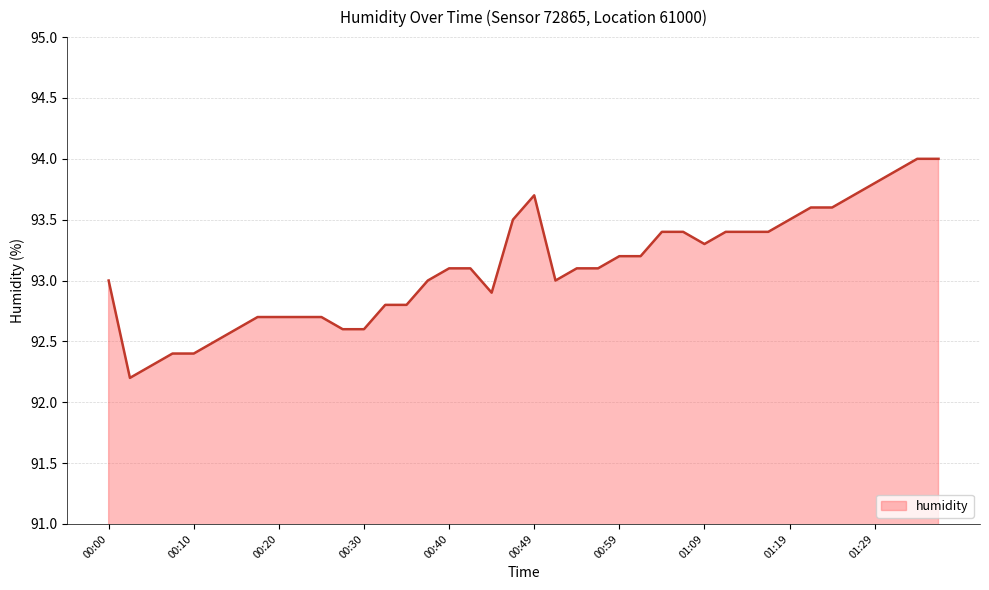

What is the difference between the maximum and minimum values?

1.8